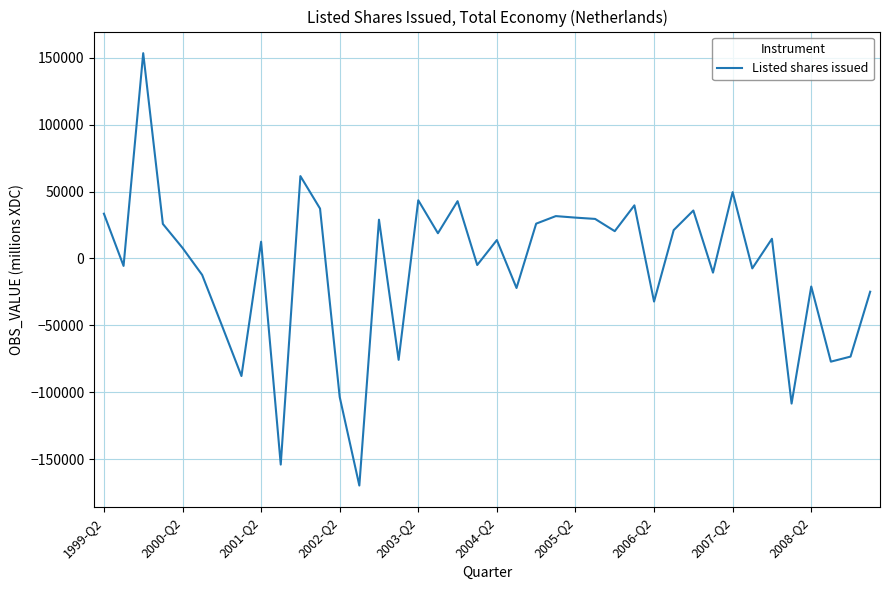

What is the difference between the maximum and minimum values?

323262